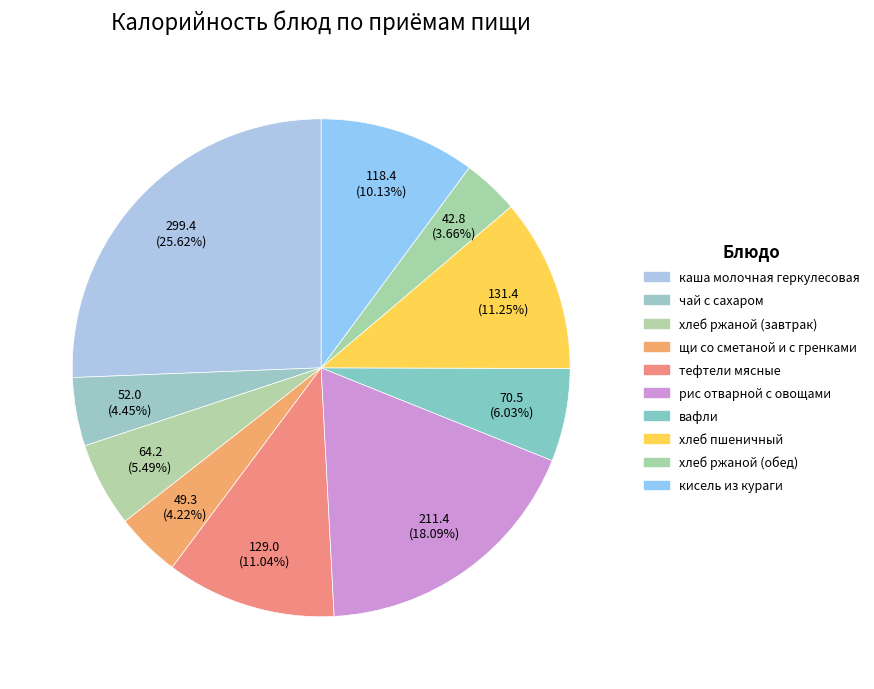

Rank the categories by value from lowest to highest.

хлеб ржаной (обед), щи со сметаной и с гренками, чай с сахаром, хлеб ржаной (завтрак), вафли, кисель из кураги, тефтели мясные, хлеб пшеничный, рис отварной с овощами, каша молочная геркулесовая